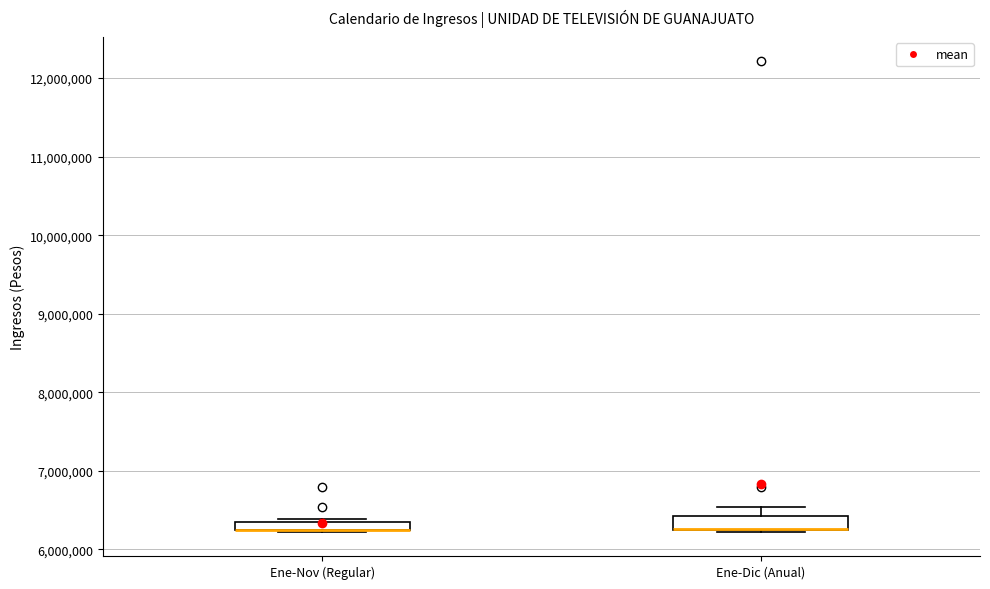

Where is the upper edge of the box for Ene-Nov (Regular) on the y-axis? The values are not printed on the chart, so give them approximately, as read against the axis.

6300000